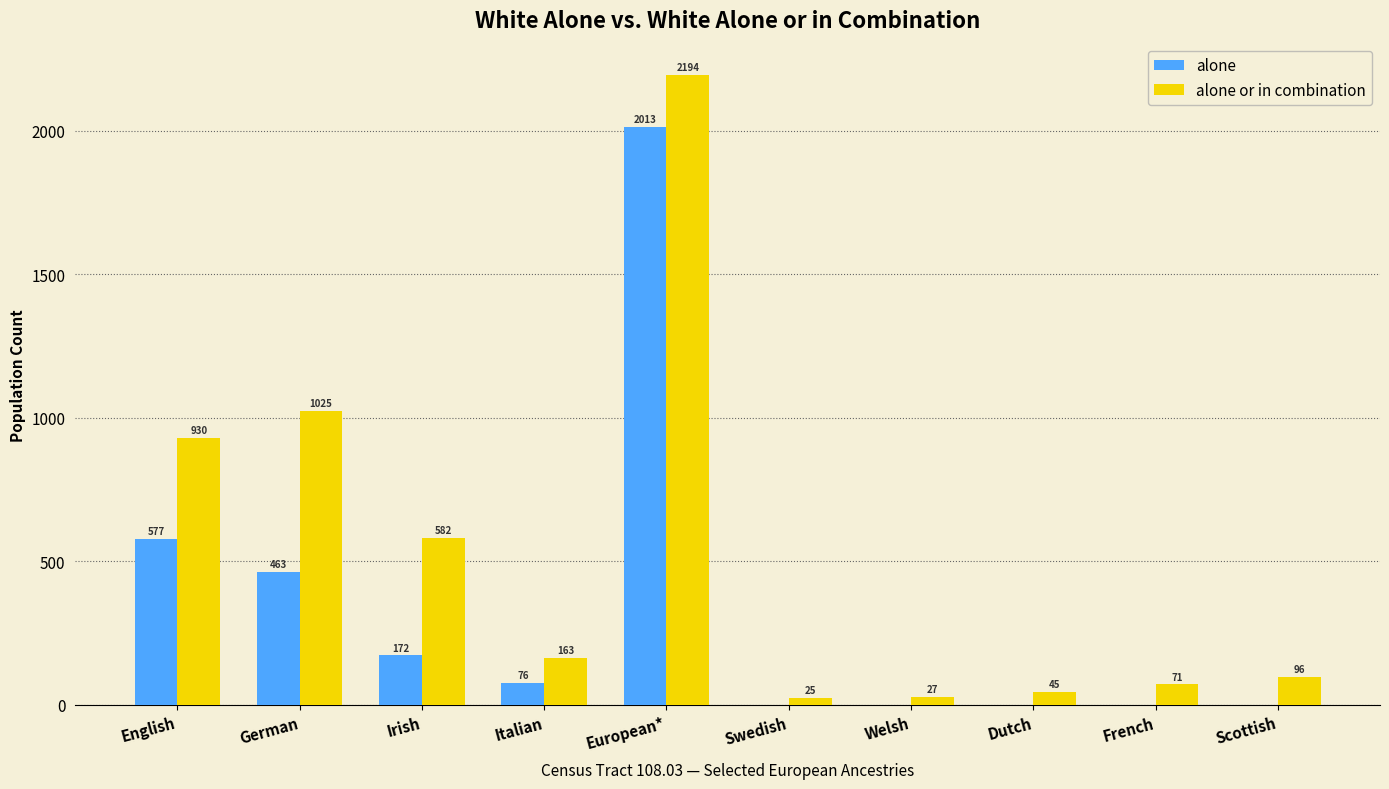

Reading left to right, extract all data points from this chart.

alone: 577	463	172	76	2013	0	0	0	0	0
alone or in combination: 930	1025	582	163	2194	25	27	45	71	96